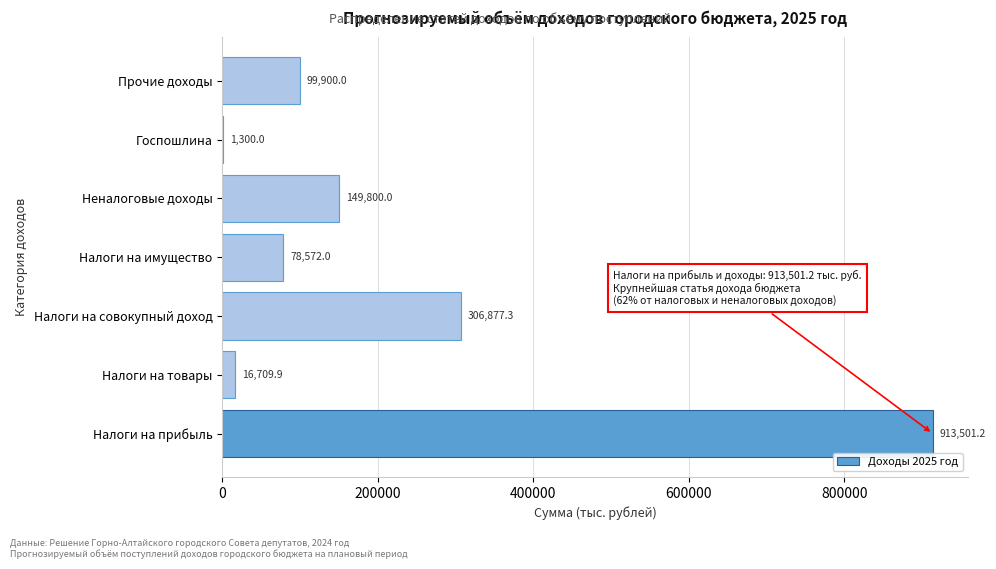

Reading bottom to top, transcribe all the data shown in this chart.

Налоги на прибыль=913501.2	Налоги на товары=16709.9	Налоги на совокупный доход=306877.3	Налоги на имущество=78572.0	Неналоговые доходы=149800.0	Госпошлина=1300.0	Прочие доходы=99900.0